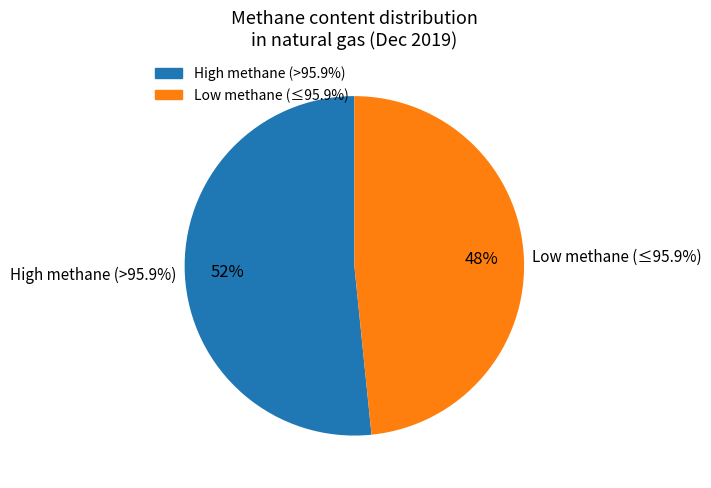

Is the sum of 13.8583 and 13.8694 greater than half?

No